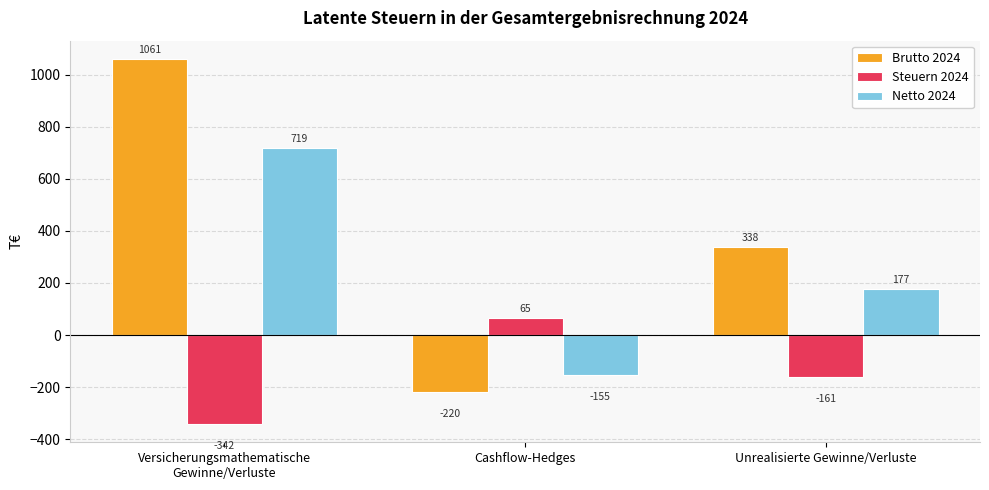

What is the spread (max minus min) of values at Unrealisierte Gewinne/Verluste?

499